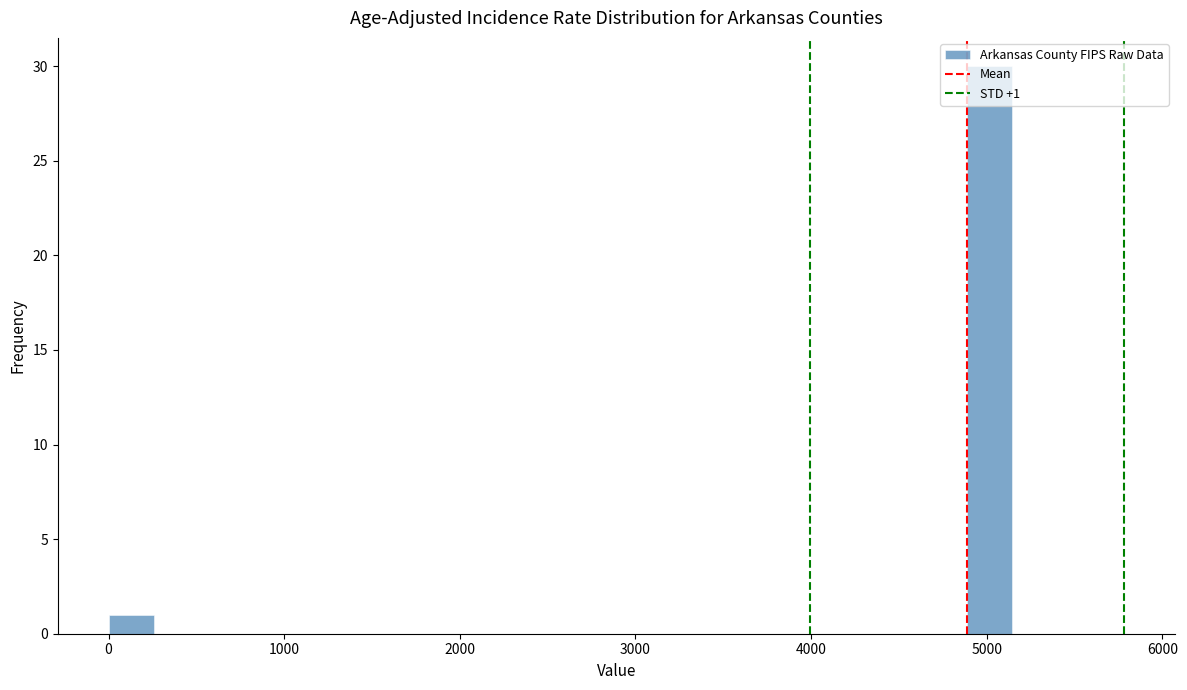

Read against the x-axis, roughly where is the centre of the tallest bar?

5000